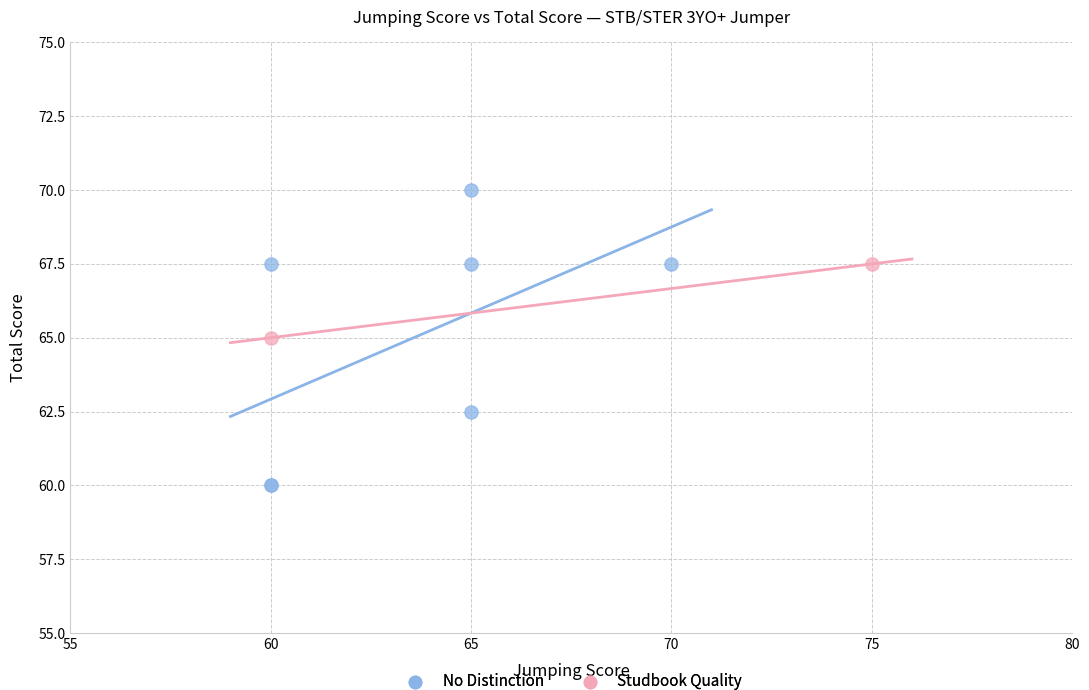

Which series contains the lowest Y value?

No Distinction